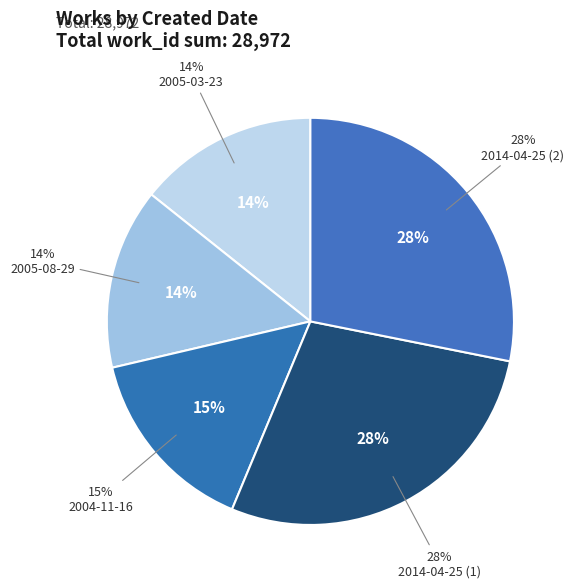

To the nearest percent, what percentage of the pie is 2004-11-16?

15%